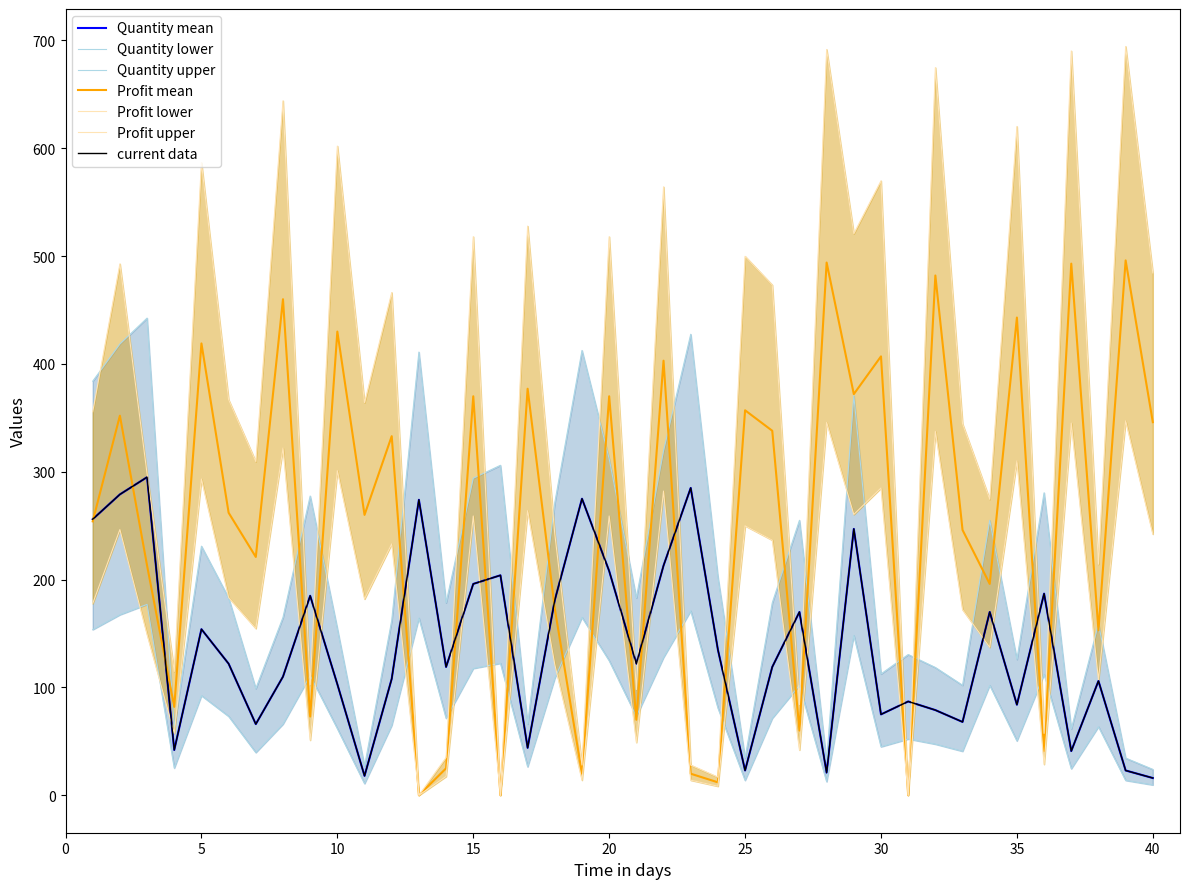

At how many categories does at least one series exceed 283?

21